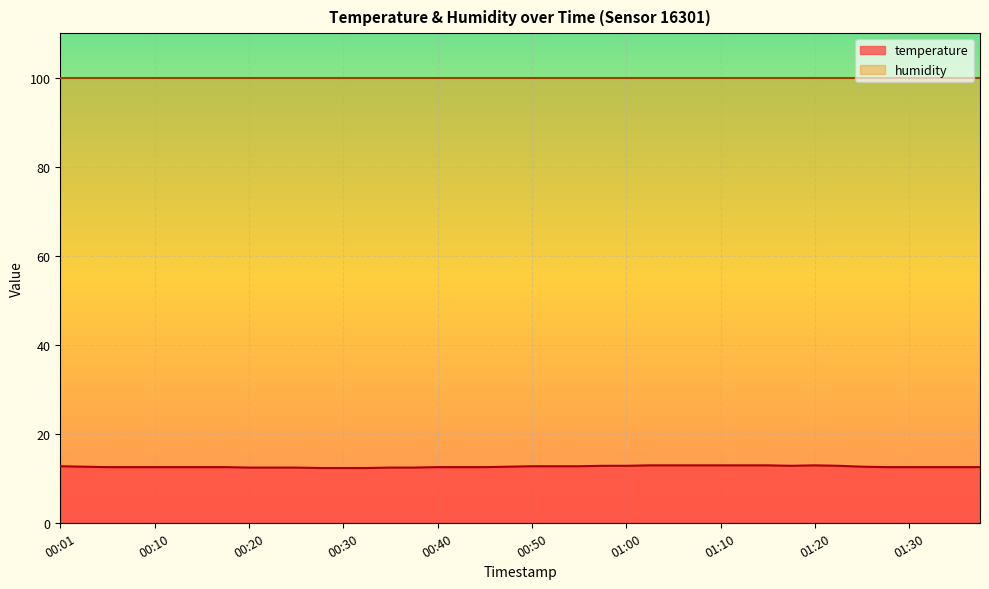

What is the difference between the second highest and second lowest values?

0.6